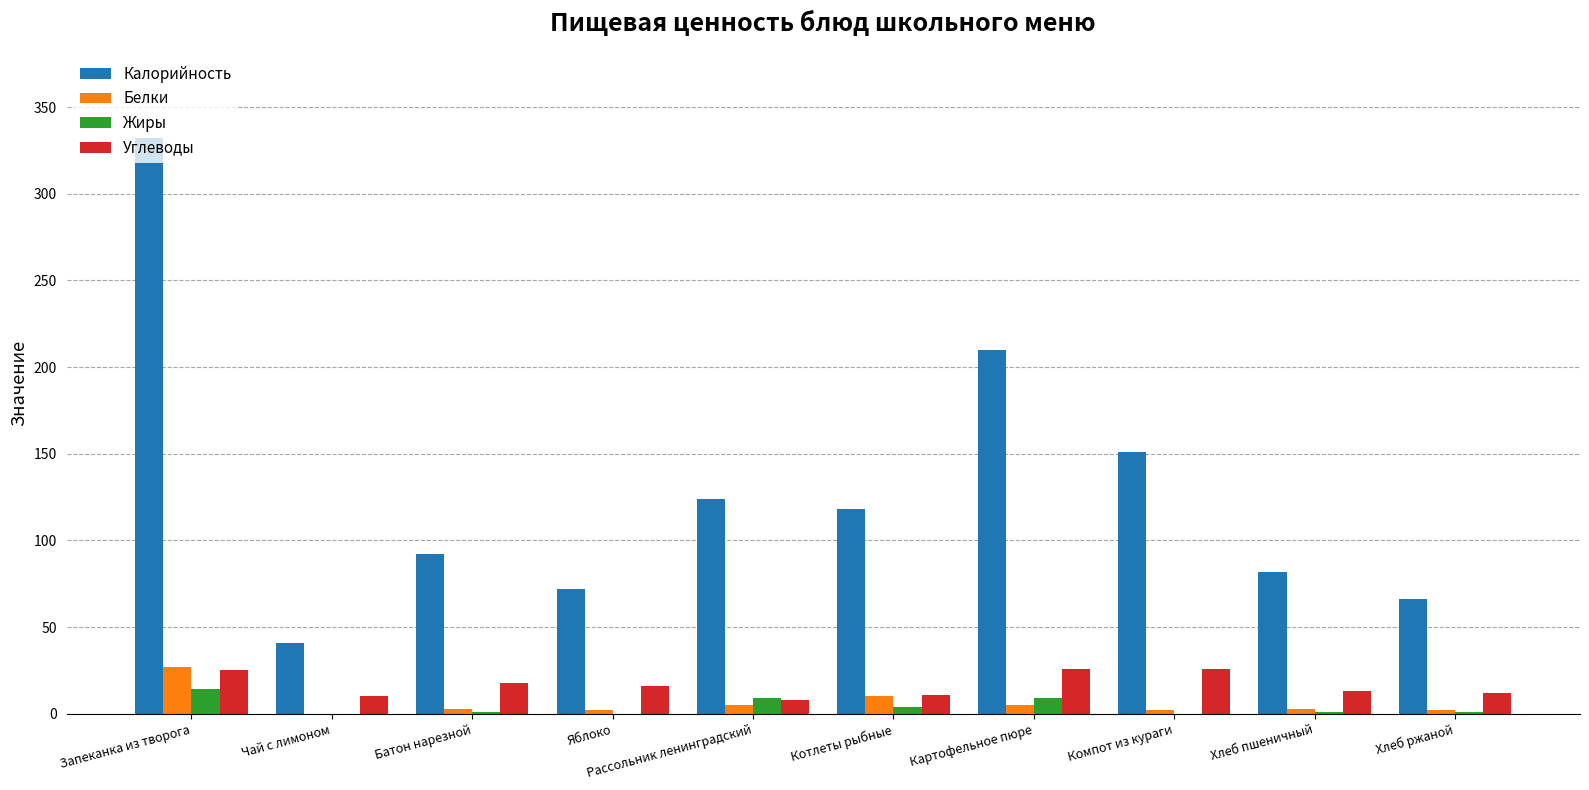

The value of Углеводы at Котлеты рыбные is 11. True or false?

True